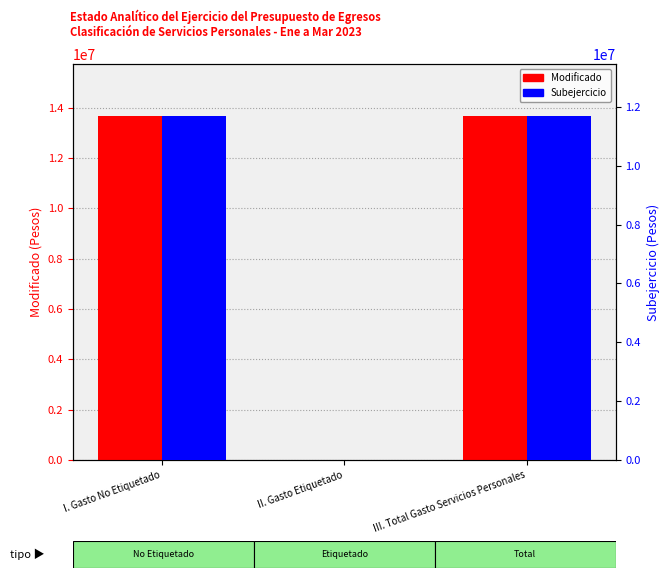

Reading left to right, extract all data points from this chart.

Modificado: 13679801.4	0.0	13679801.4
Subejercicio: 11698276.7	0.0	11698276.7